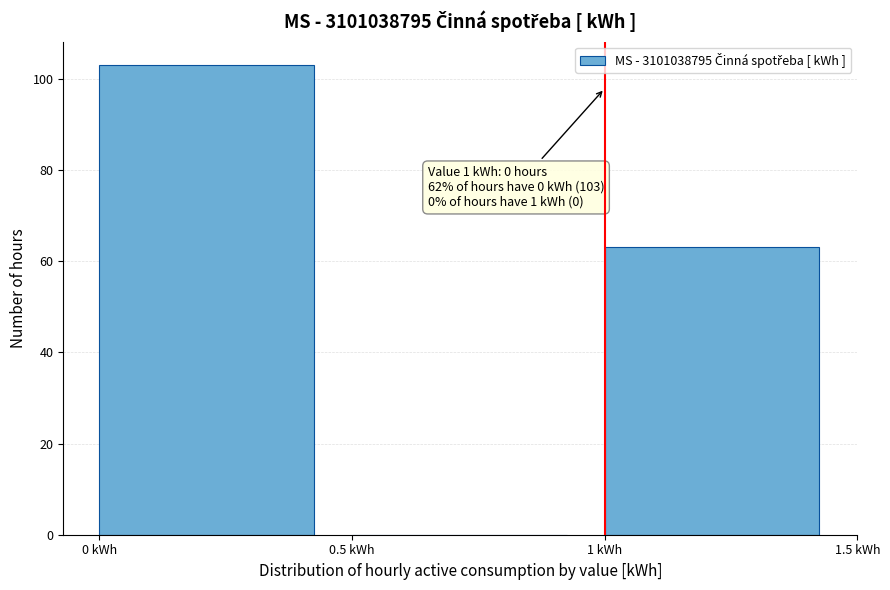

Over which range of the x-axis is the bar tallest?

0.0 to 0.5